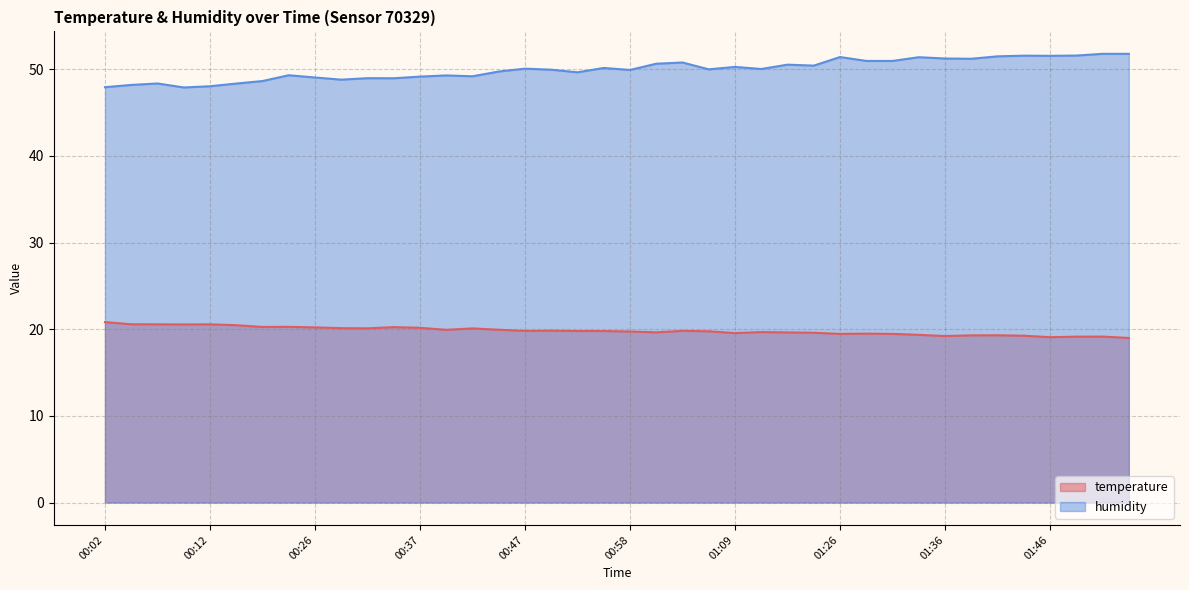

True or false: temperature has a value of 27.1 at 01:31.

False